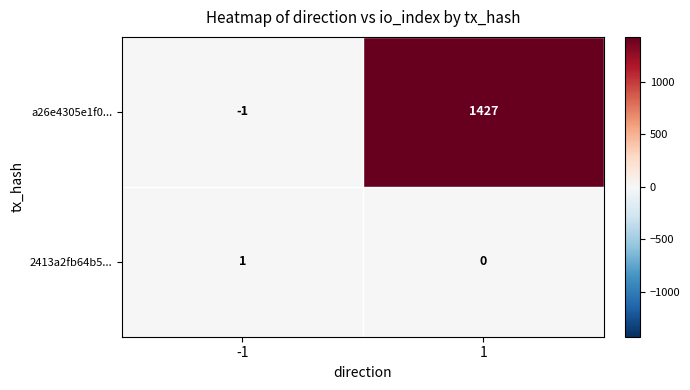

What is the sum of all a26e4305e1f0... values?

1426